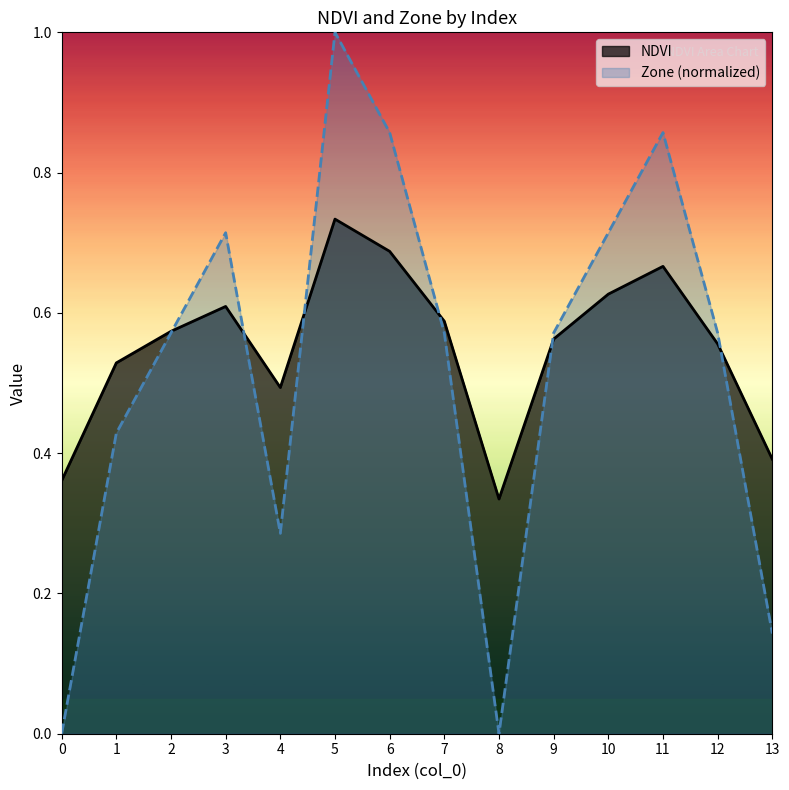

How many data points does each series have?

14